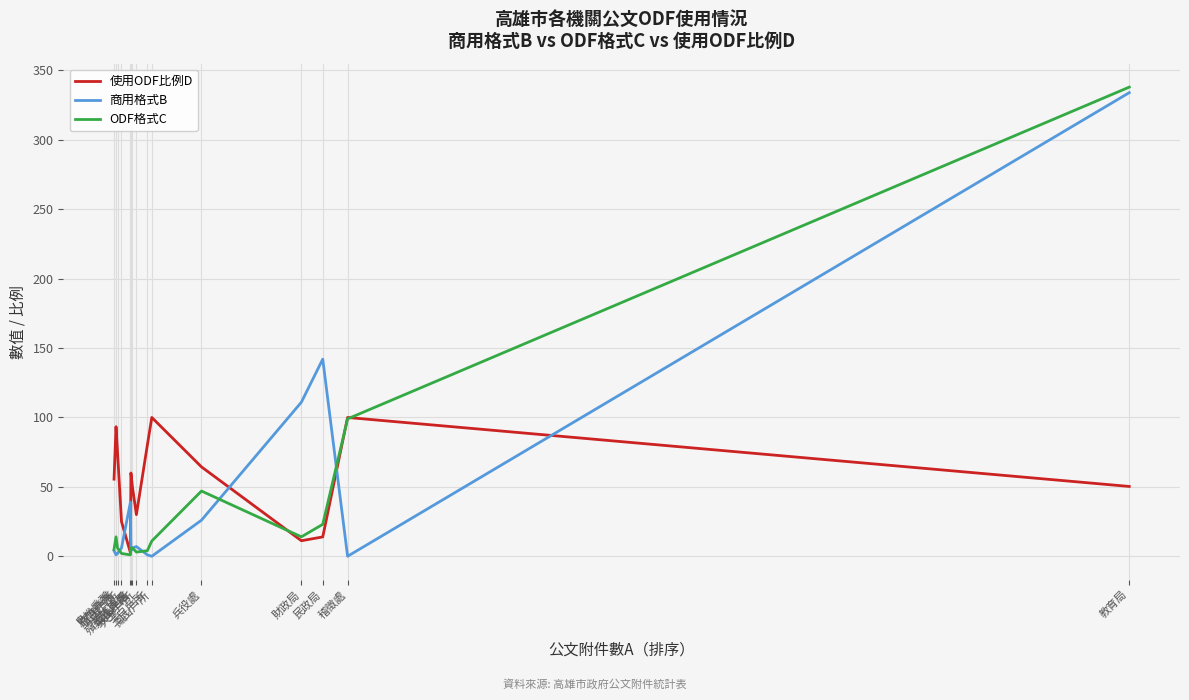

How many intersections are there between 商用格式B and 使用ODF比例D?

5